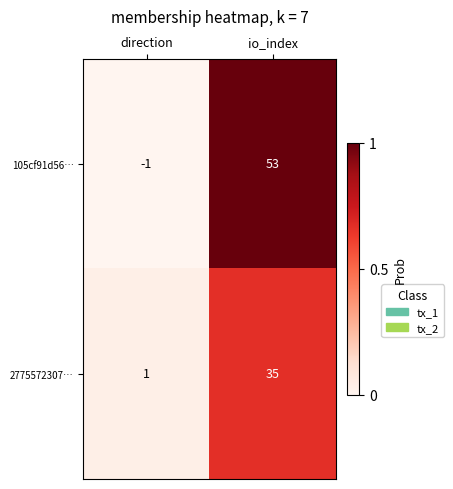

The 105cf91d56… series shows 25 at io_index. True or false?

False